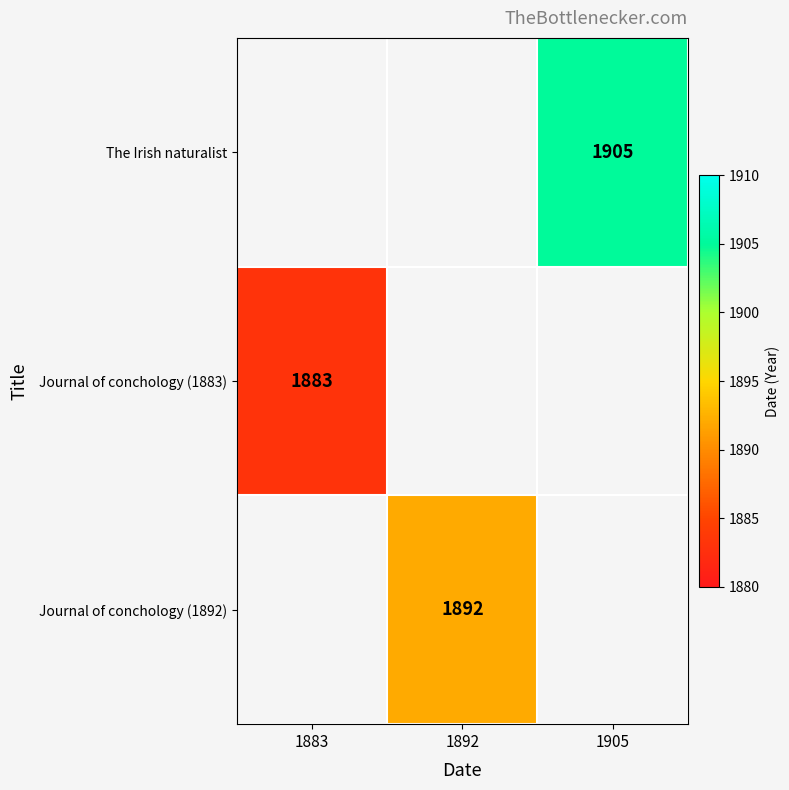

The value of Journal of conchology (1883) at 1883 is 1005. True or false?

False